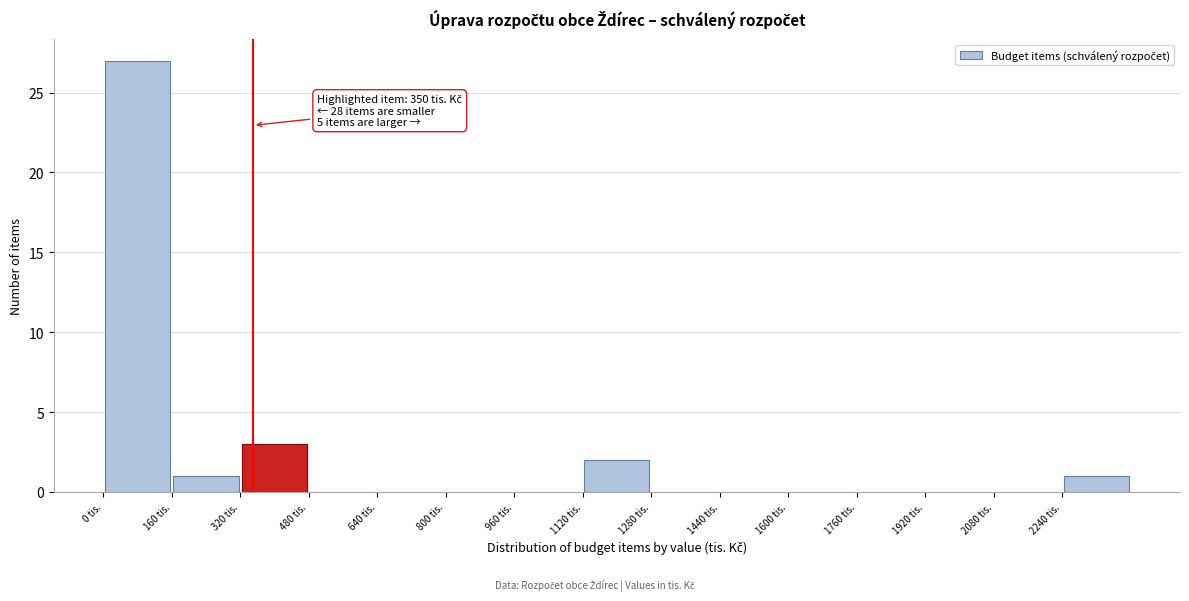

Over which range of the x-axis is the bar tallest?

0 to 160